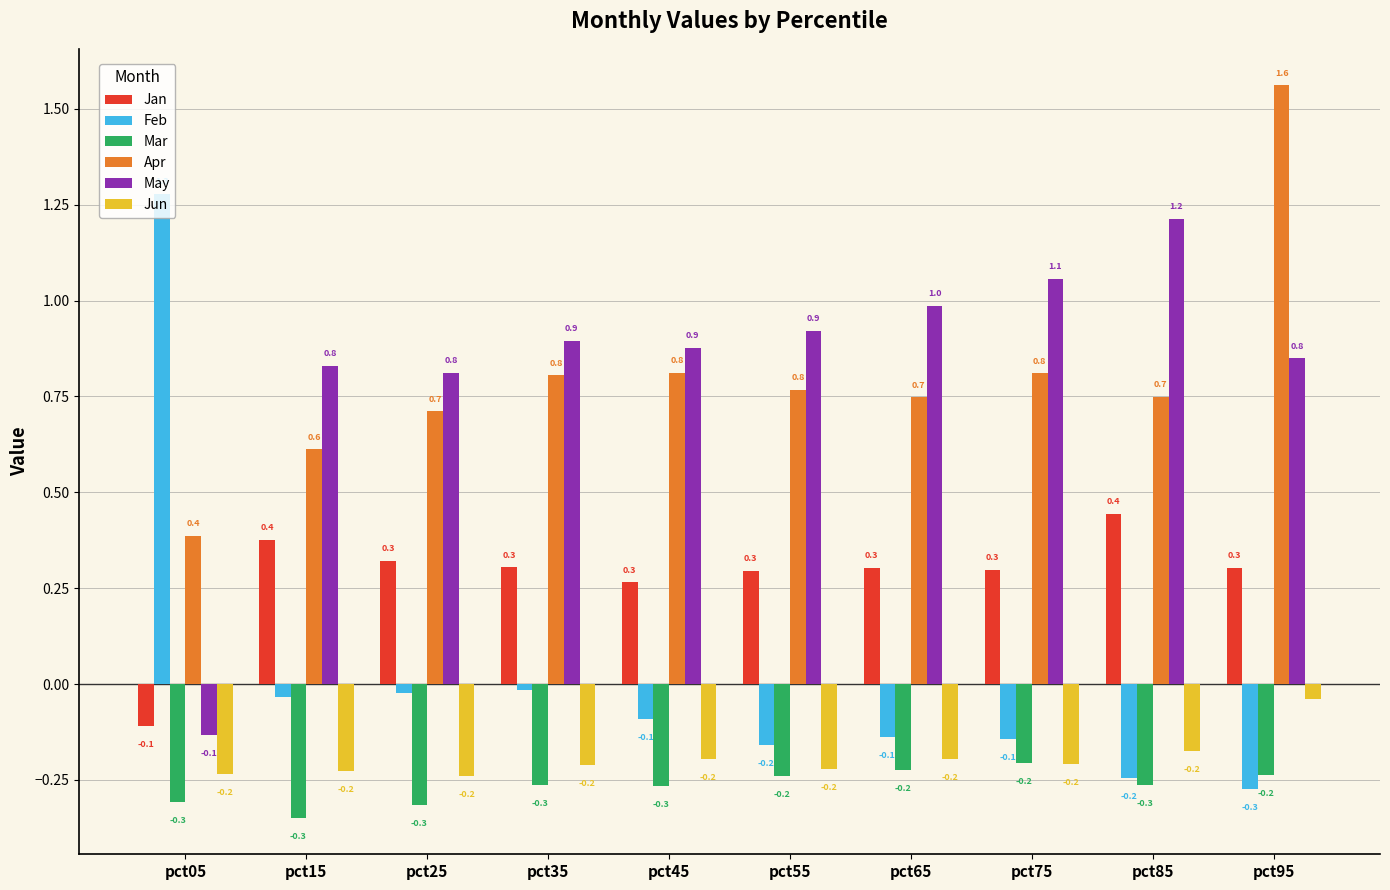

Is it true that May equals 0.9 at pct55?

True